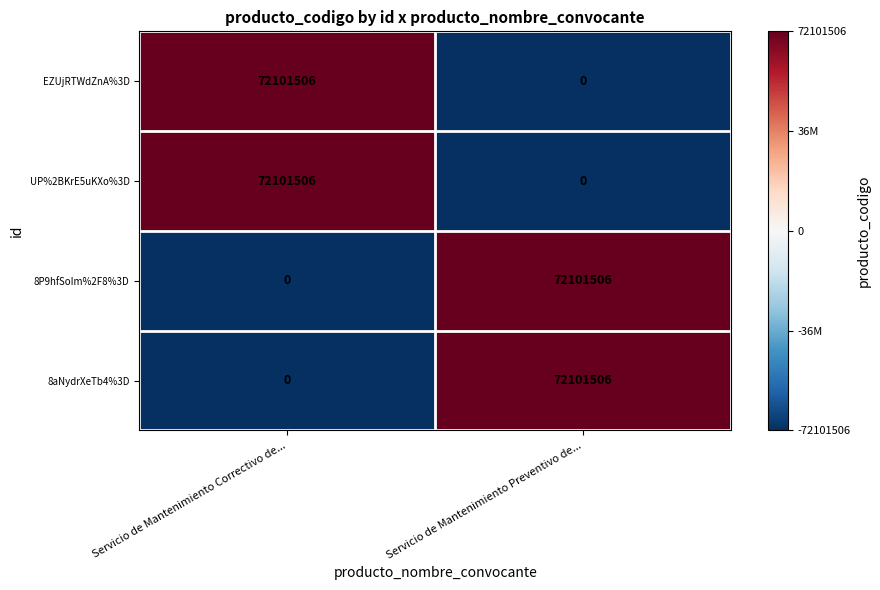

What is the total value across all series at Servicio de Mantenimiento Preventivo de...?

144203012